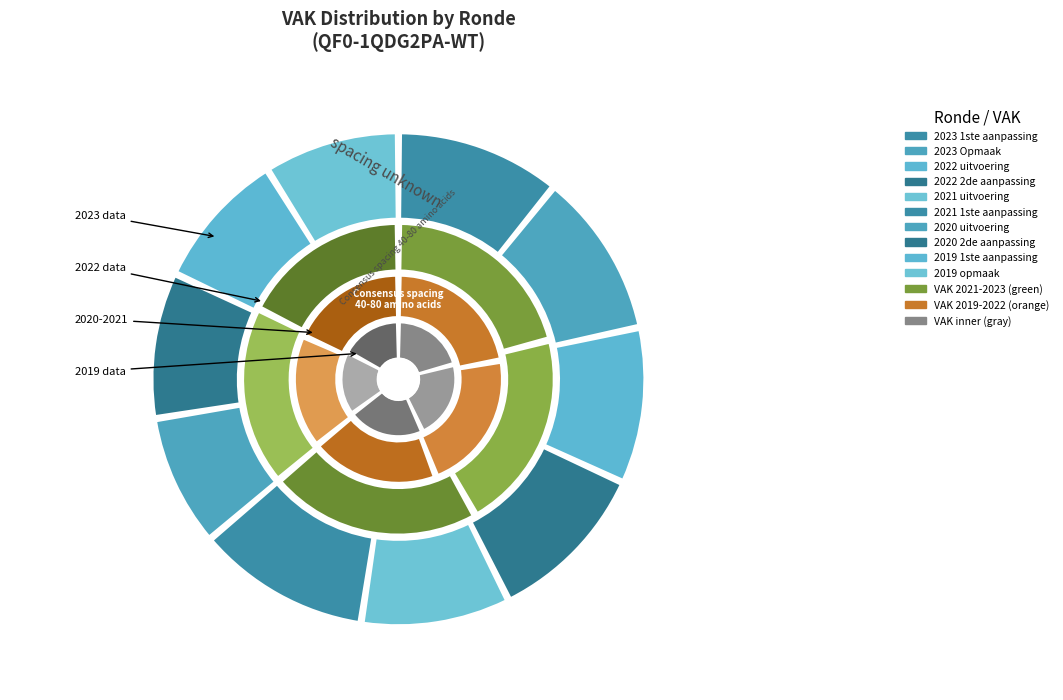

Is 2023 1ste aanpassing the majority of the pie?

No